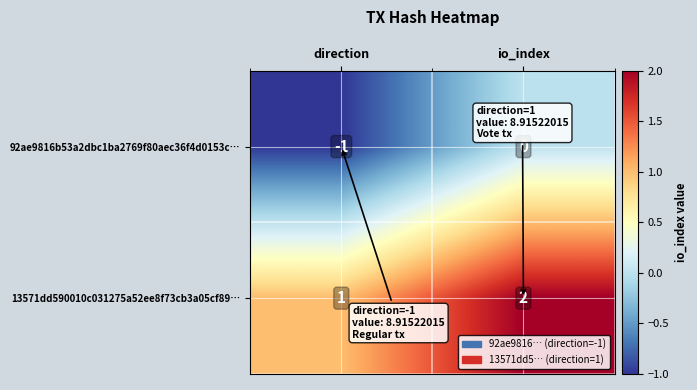

What is the spread (max minus min) of values at io_index?

2